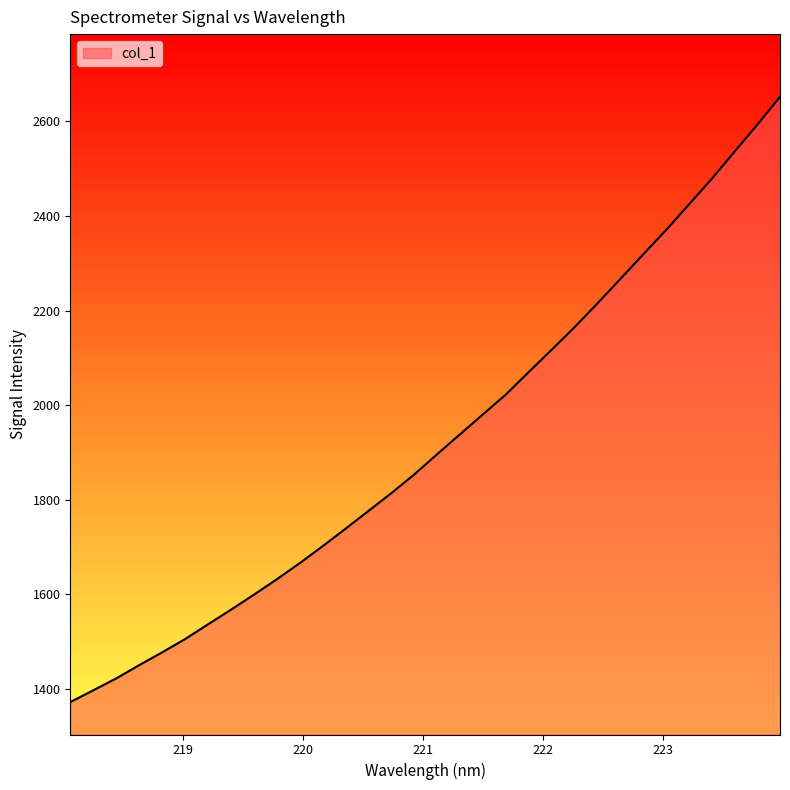

How many distinct data groups are displayed?

1